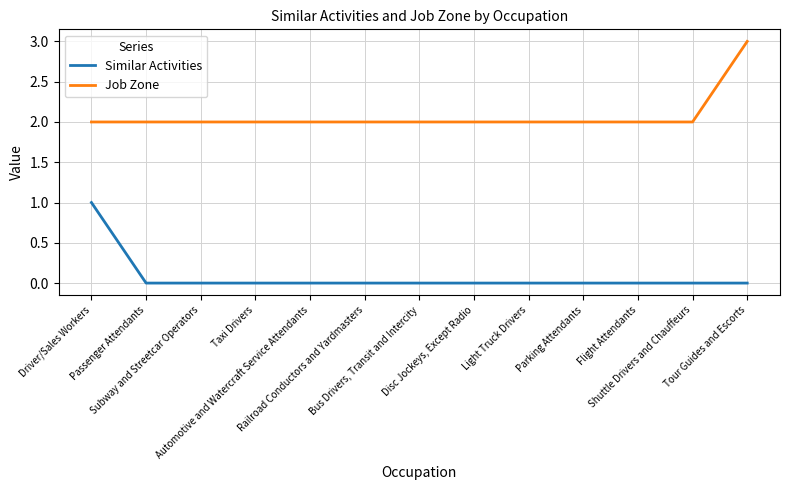

The Similar Activities series shows 1 at Driver/Sales Workers. True or false?

True